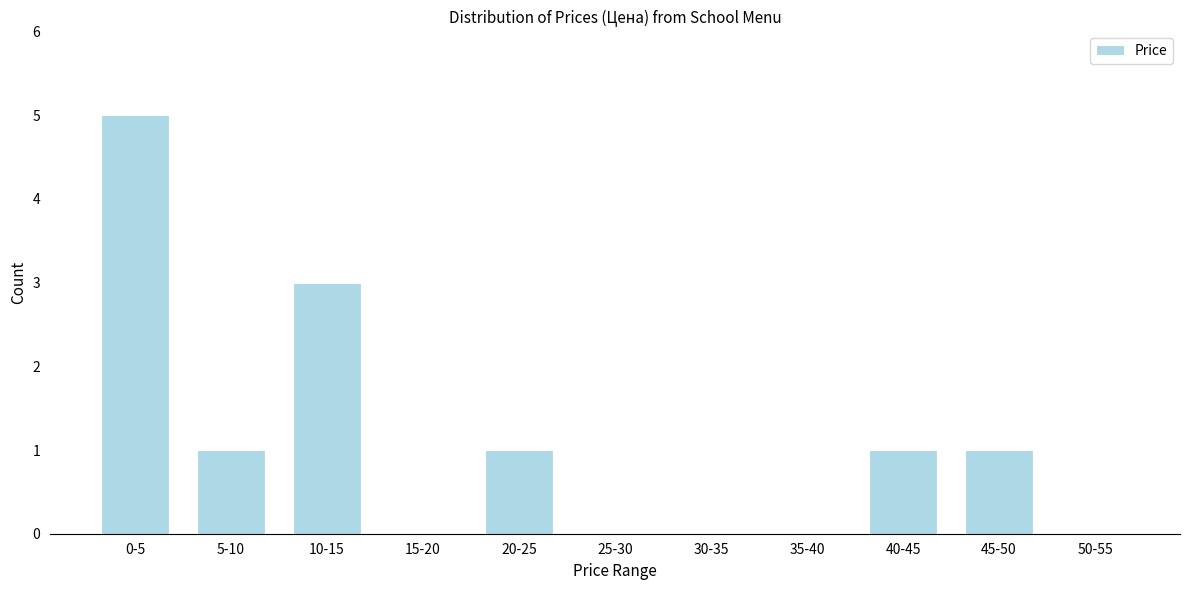

Reading left to right, transcribe all the data shown in this chart.

0-5=5	5-10=1	10-15=3	15-20=0	20-25=1	25-30=0	30-35=0	35-40=0	40-45=1	45-50=1	50-55=0